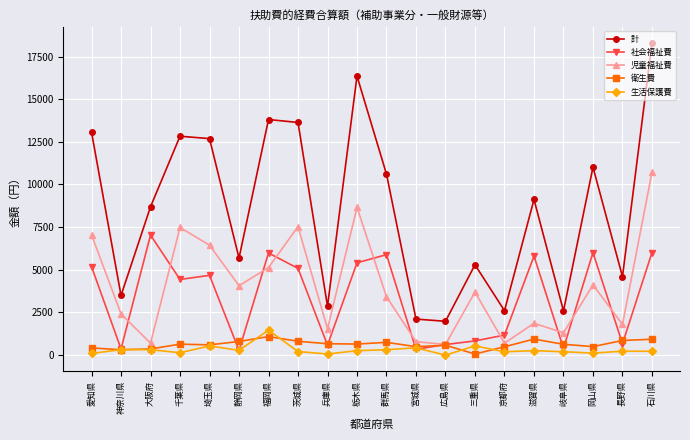

At which category does the chart reach its peak across all series?

石川県